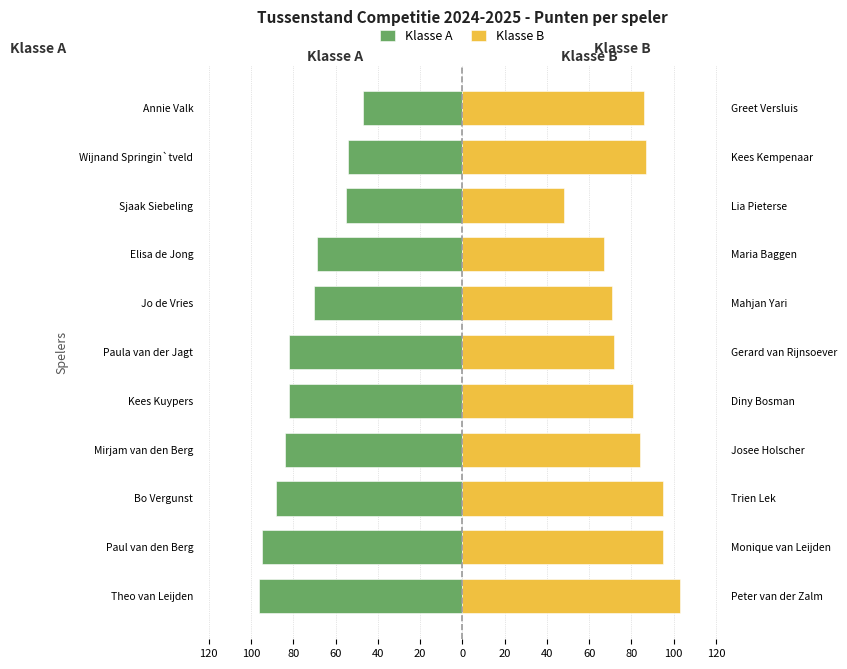

Is the value of Klasse A at Theo van Leijden greater than the value of Klasse B at Paula van der Jagt?

No